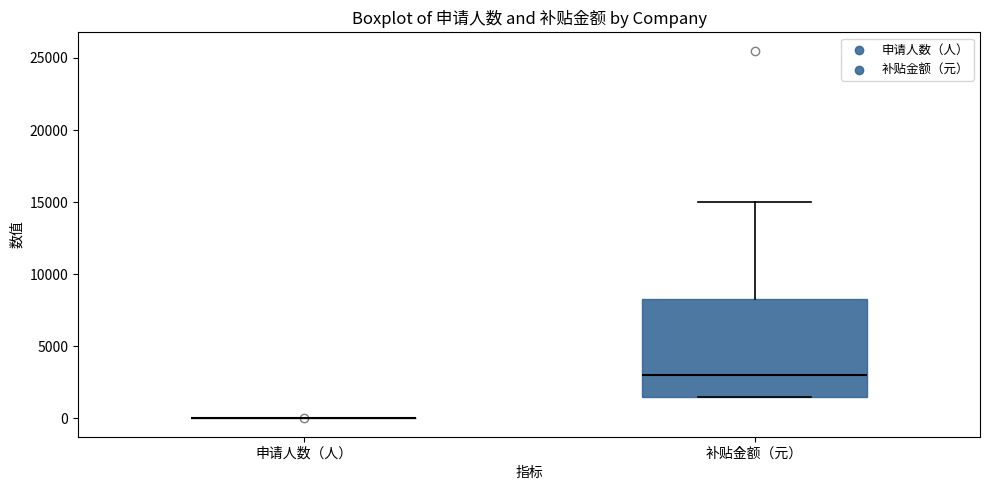

Which box is the tallest, from its lower edge to its upper edge?

补贴金额（元）